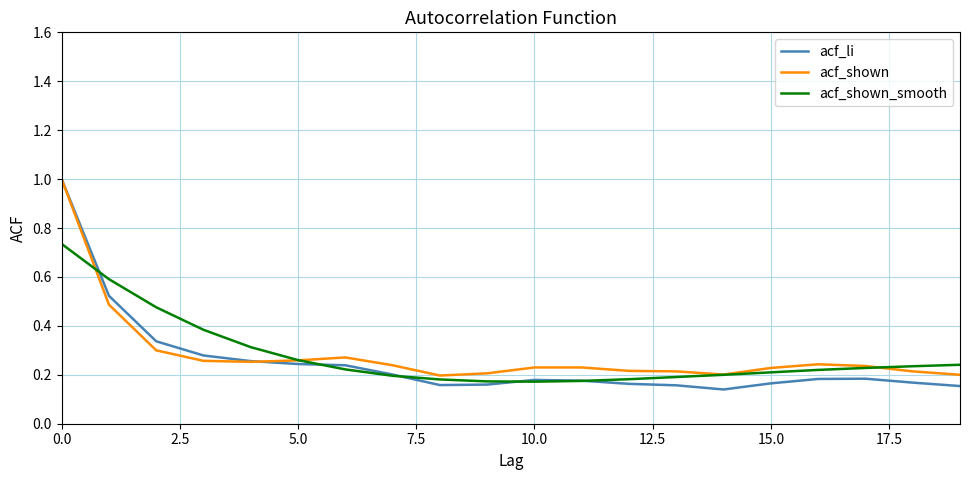

What is the highest value of the acf_shown series?

1.0